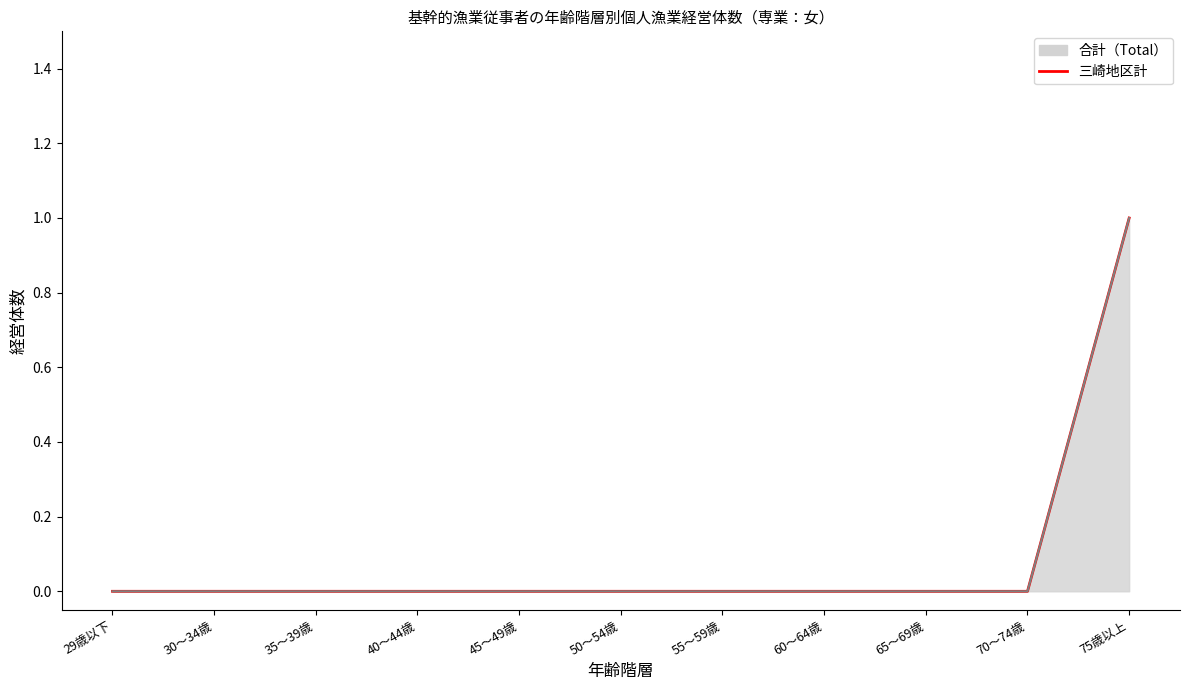

Rank the categories by value from lowest to highest.

29歳以下, 30～34歳, 35～39歳, 40～44歳, 45～49歳, 50～54歳, 55～59歳, 60～64歳, 65～69歳, 70～74歳, 75歳以上